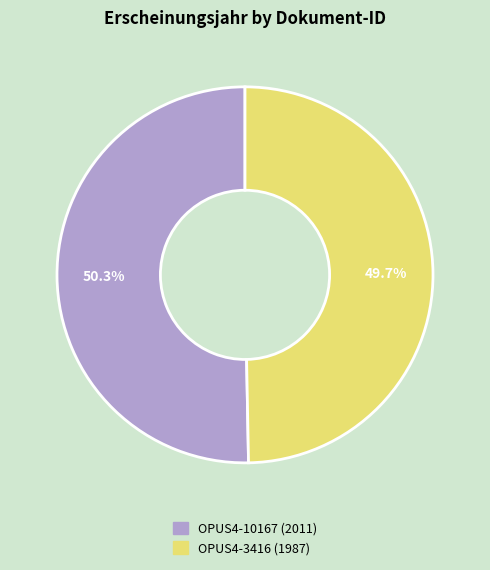

To the nearest percent, what is the difference between the OPUS4-10167 and OPUS4-3416 slice percentages?

1%